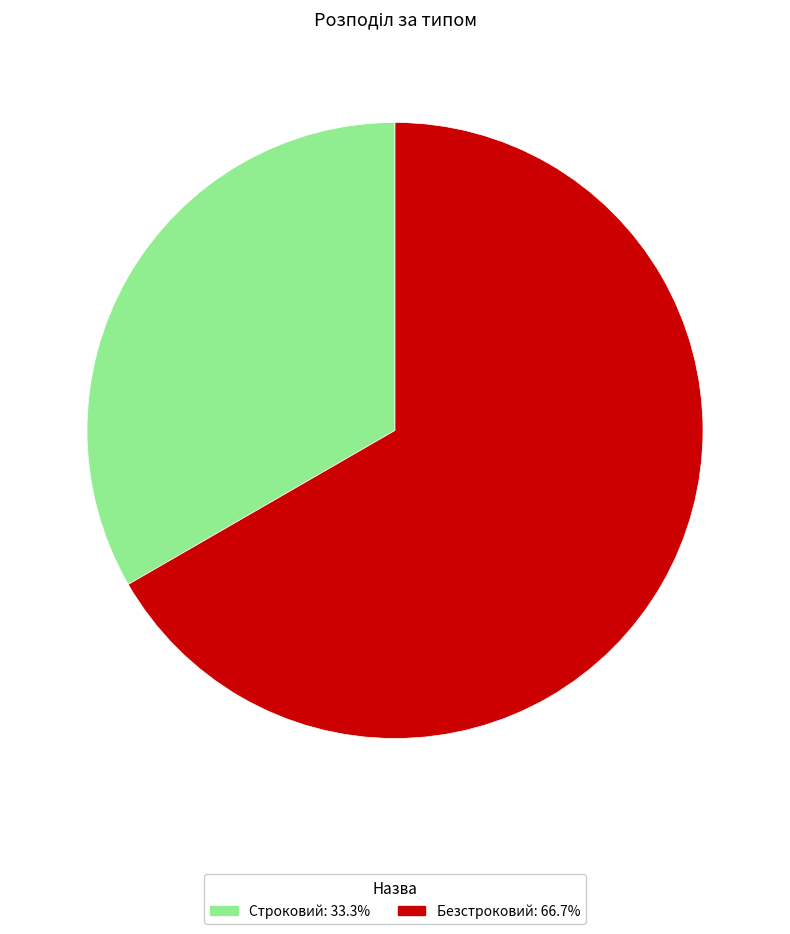

Which slice is the largest?

Безстроковий